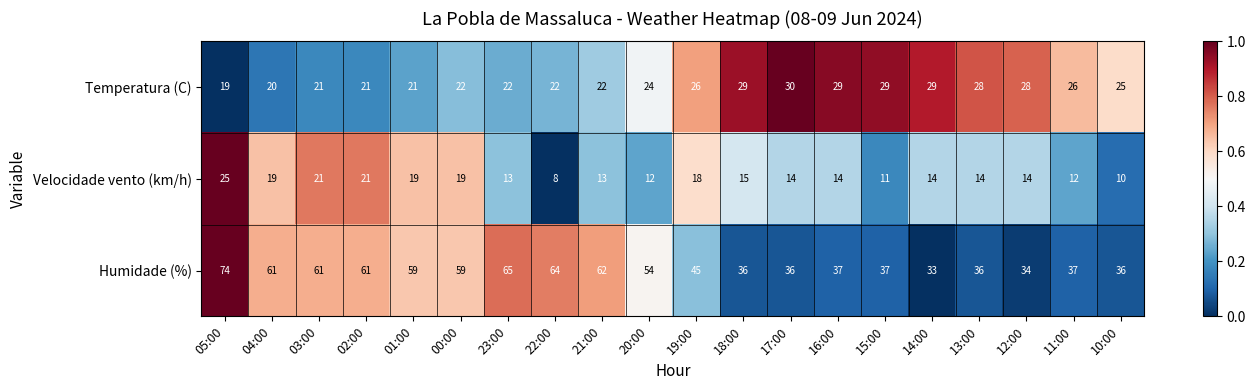

What is the average value of the Velocidade vento (km/h) series?

15